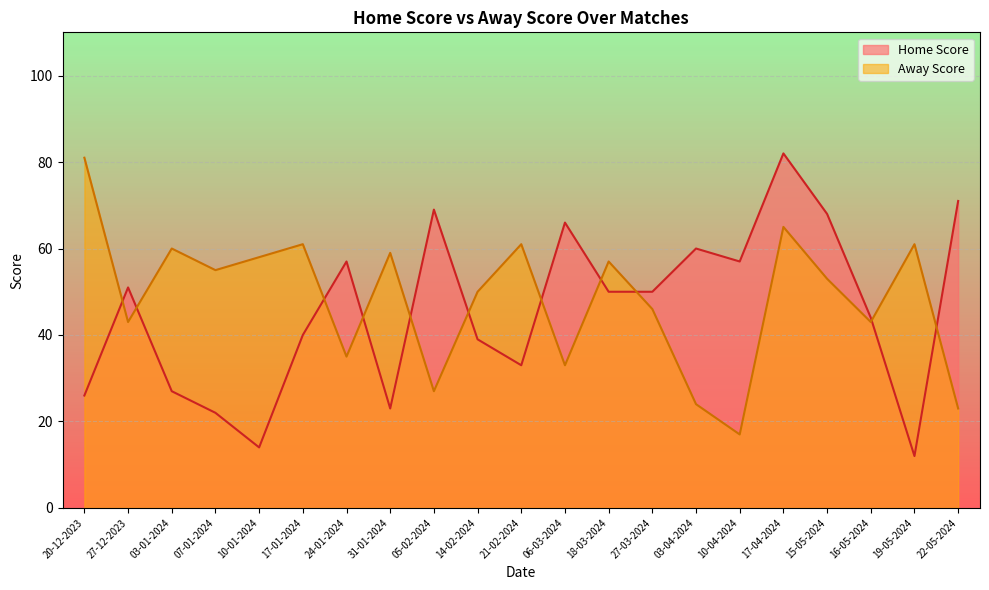

Reading right to left, extract all data points from this chart.

Home Score: 22-05-2024=71	19-05-2024=12	16-05-2024=44	15-05-2024=68	17-04-2024=82	10-04-2024=57	03-04-2024=60	27-03-2024=50	18-03-2024=50	06-03-2024=66	21-02-2024=33	14-02-2024=39	05-02-2024=69	31-01-2024=23	24-01-2024=57	17-01-2024=40	10-01-2024=14	07-01-2024=22	03-01-2024=27	27-12-2023=51	20-12-2023=26
Away Score: 22-05-2024=23	19-05-2024=61	16-05-2024=43	15-05-2024=53	17-04-2024=65	10-04-2024=17	03-04-2024=24	27-03-2024=46	18-03-2024=57	06-03-2024=33	21-02-2024=61	14-02-2024=50	05-02-2024=27	31-01-2024=59	24-01-2024=35	17-01-2024=61	10-01-2024=58	07-01-2024=55	03-01-2024=60	27-12-2023=43	20-12-2023=81